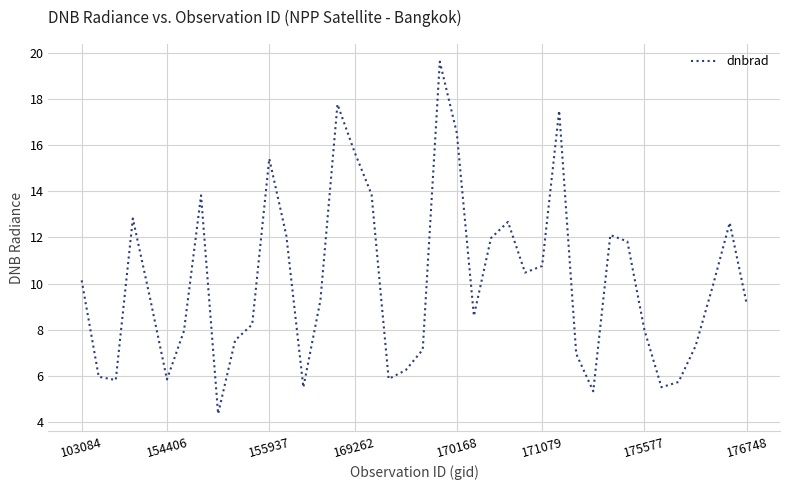

What is the maximum value shown in the chart?

19.6